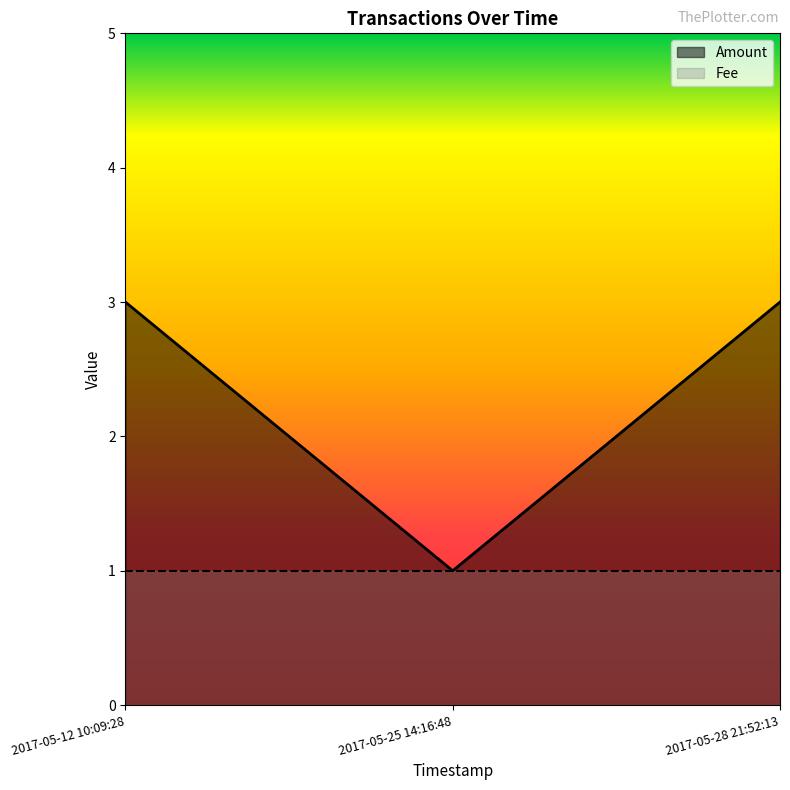

What is the value of the 3rd point from the left?

3